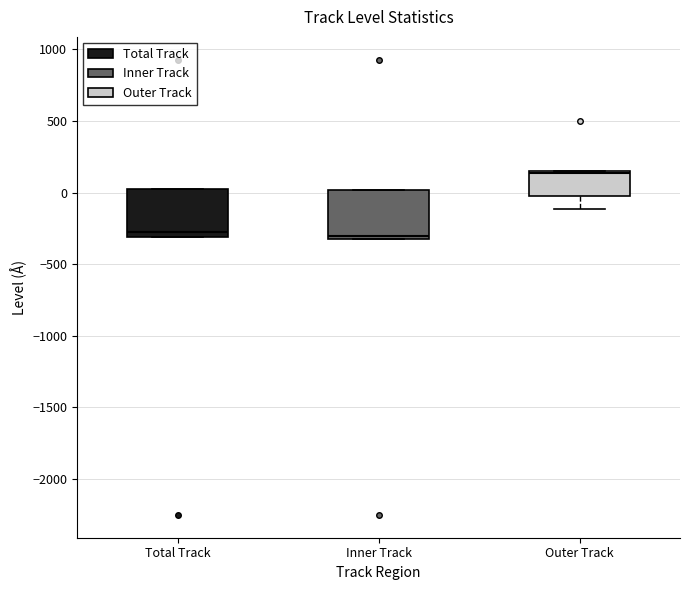

Where is the upper edge of the box for Total Track on the y-axis? The values are not printed on the chart, so give them approximately, as read against the axis.

50